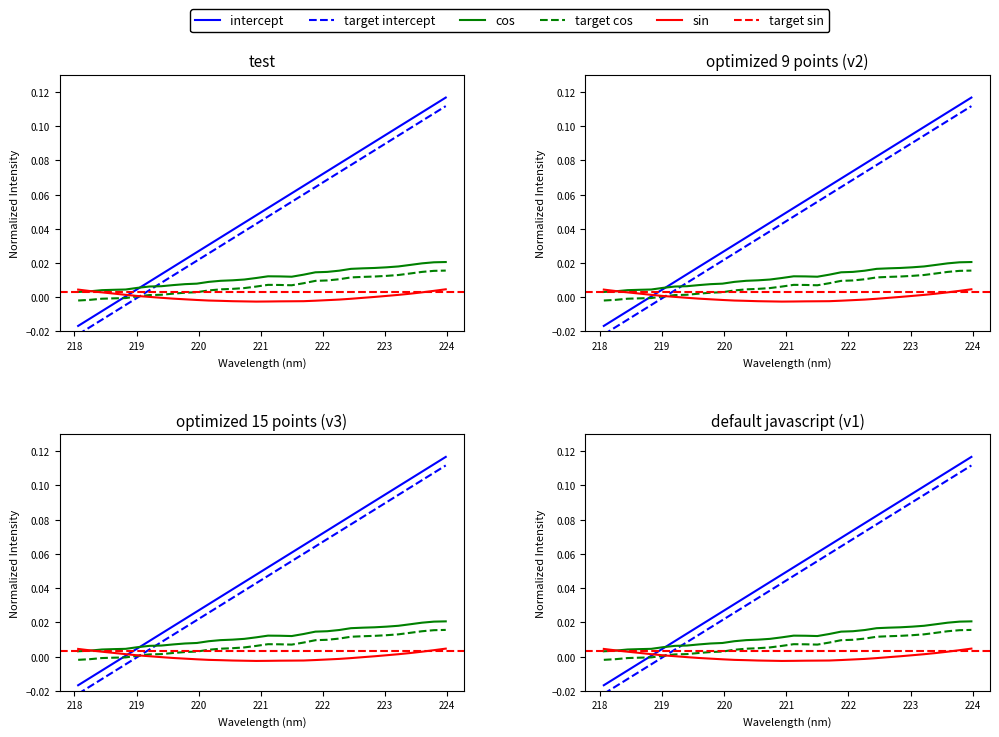

How many intersections are there between x and y?

1